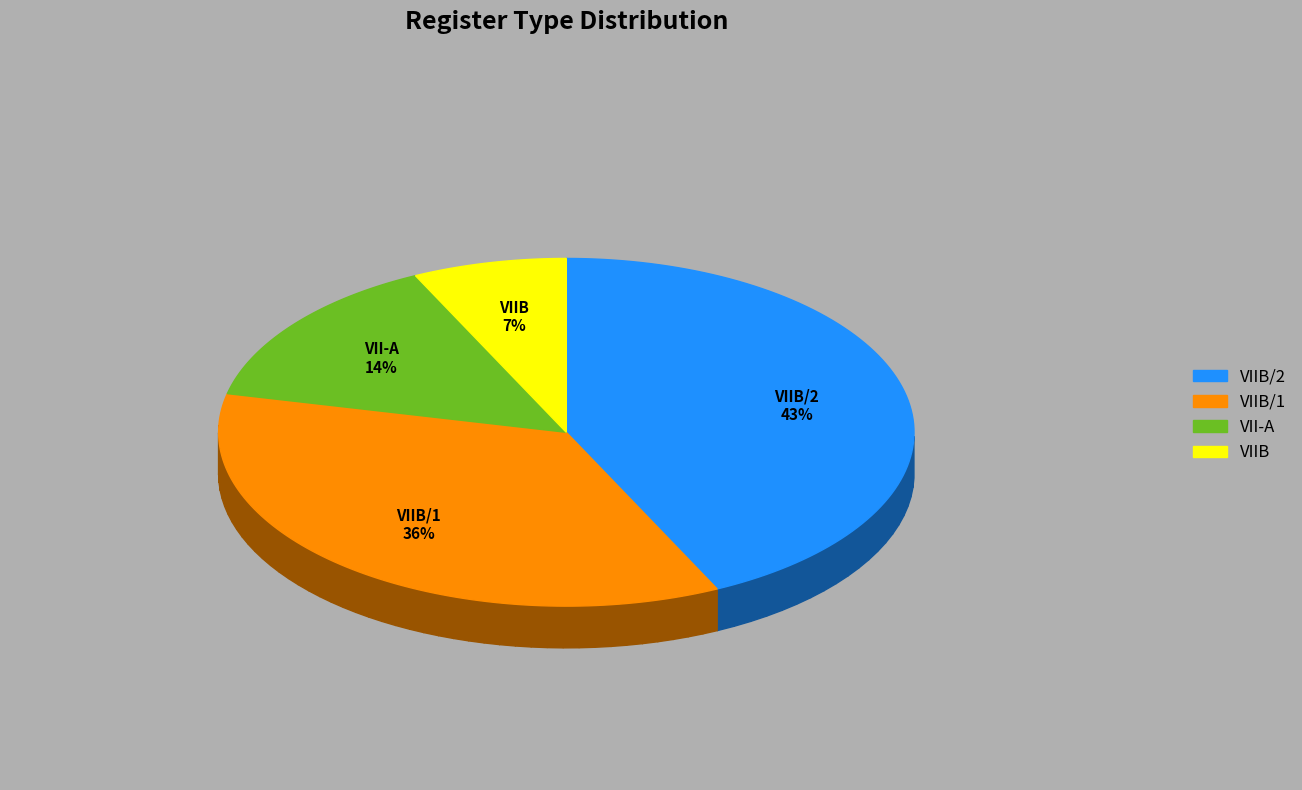

To the nearest percent, what is the average slice percentage?

25%